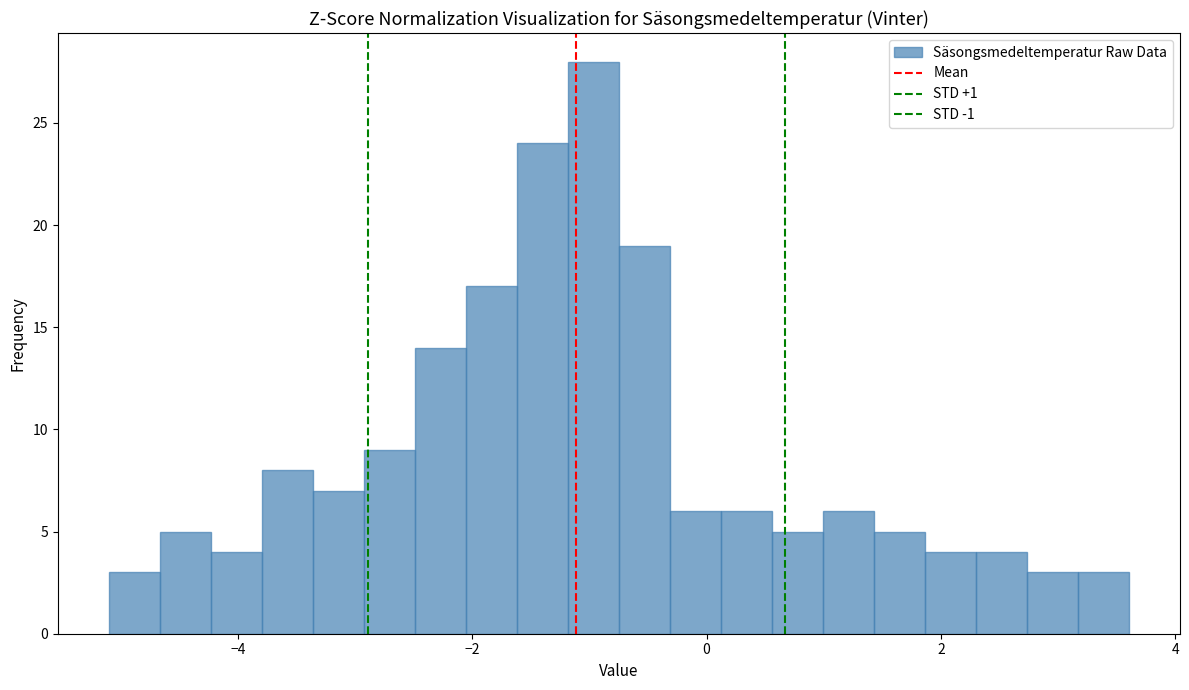

Around what value on the x-axis is the tallest bar? Give the approximate position of its centre, as read against the axis.

-1.0